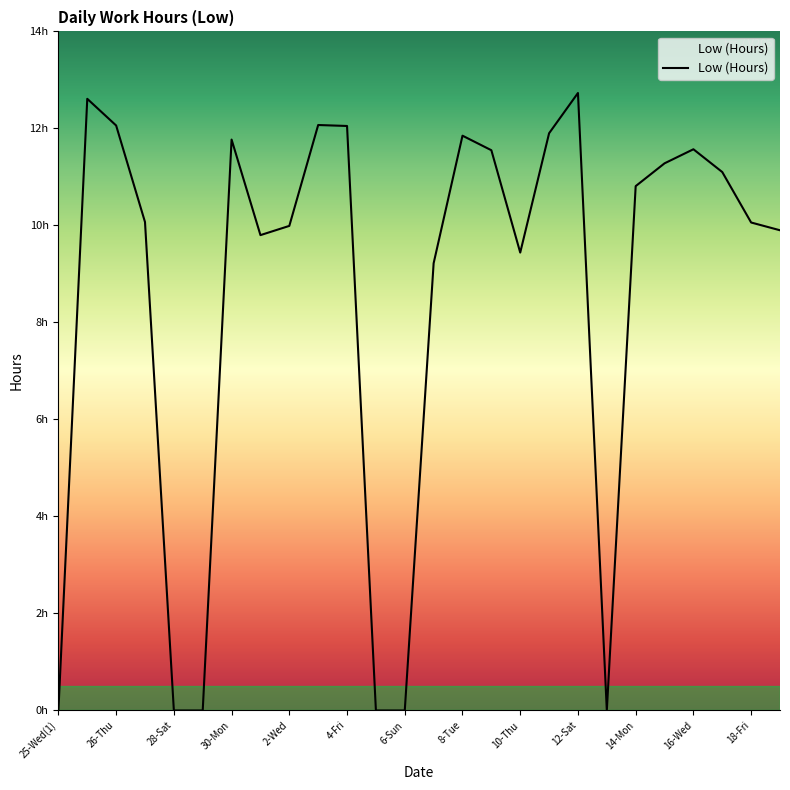

Does the chart have visible grid lines?

No